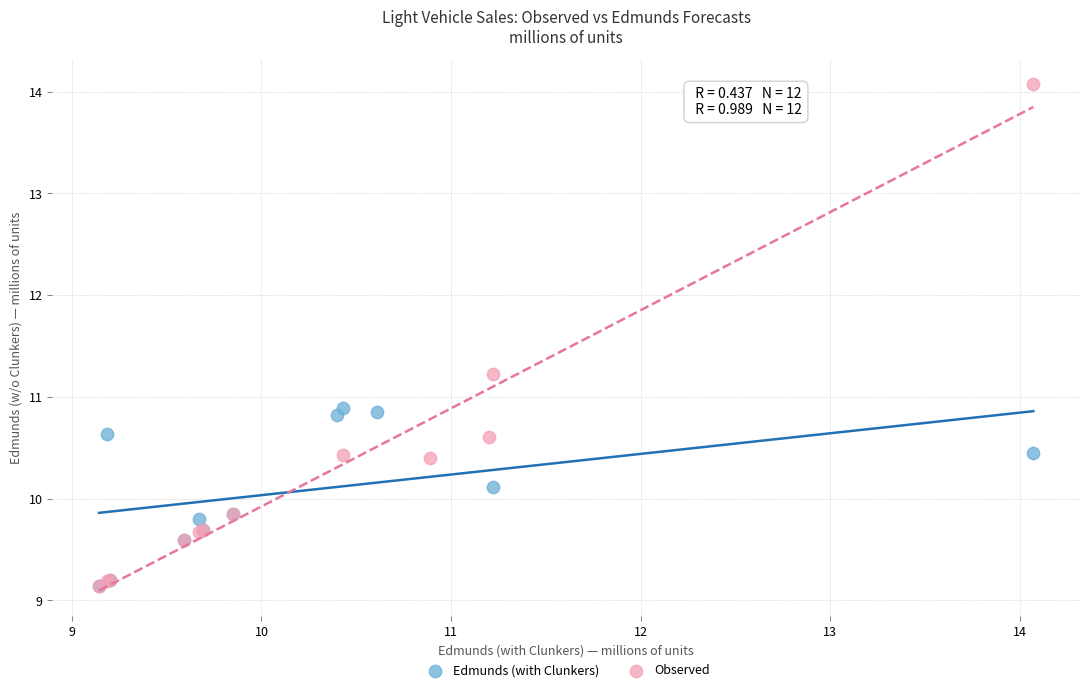

What are all the series names shown in the legend?

Edmunds (with Clunkers), Observed